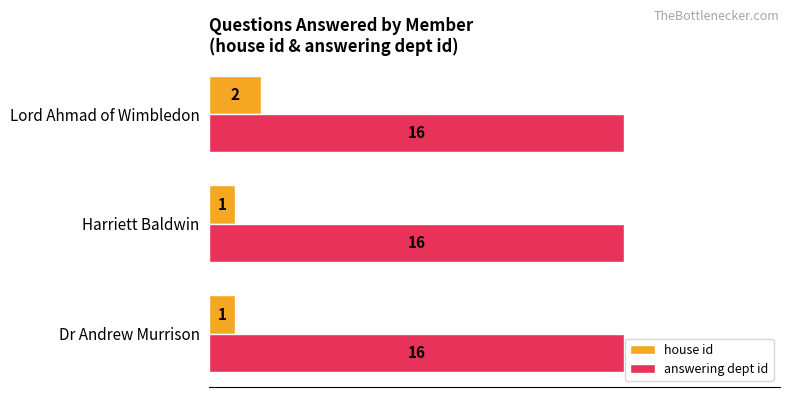

At which category is the sum across all series the highest?

Lord Ahmad of Wimbledon